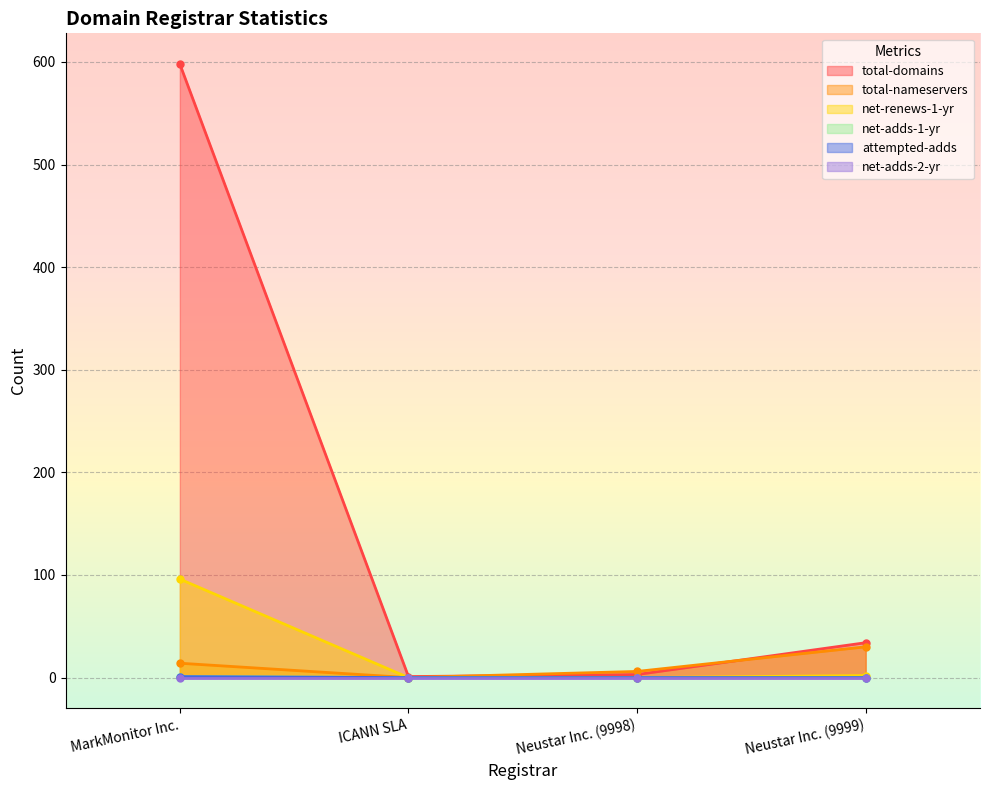

At how many categories does at least one series exceed 267?

1